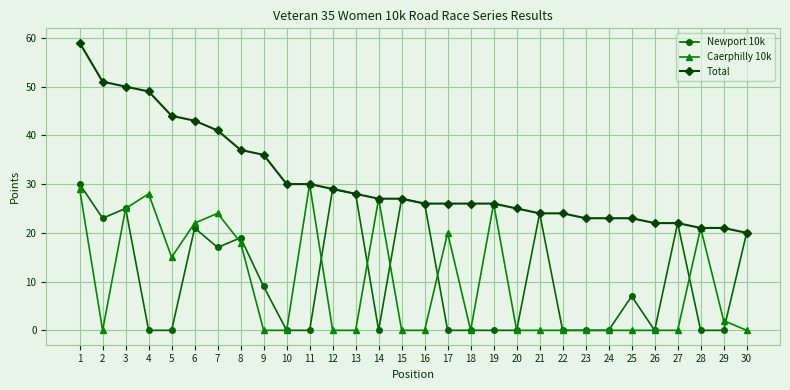

Is this an area chart (filled region under the line)?

No